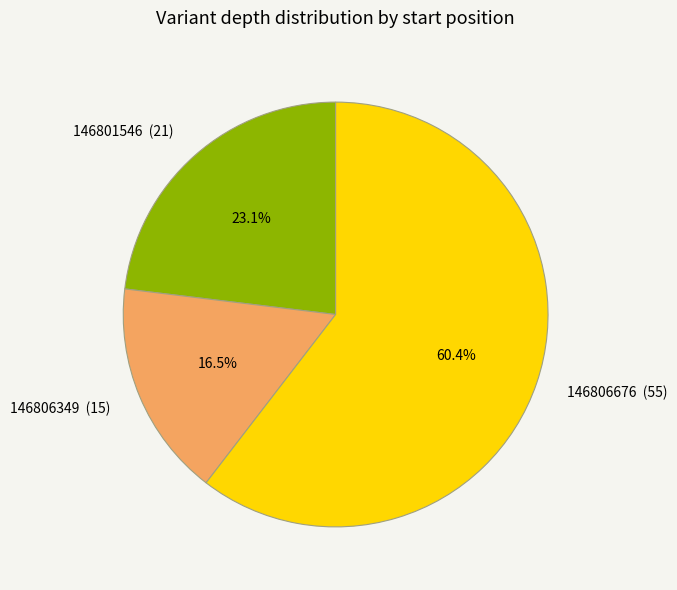

Which category accounts for the majority?

146806676